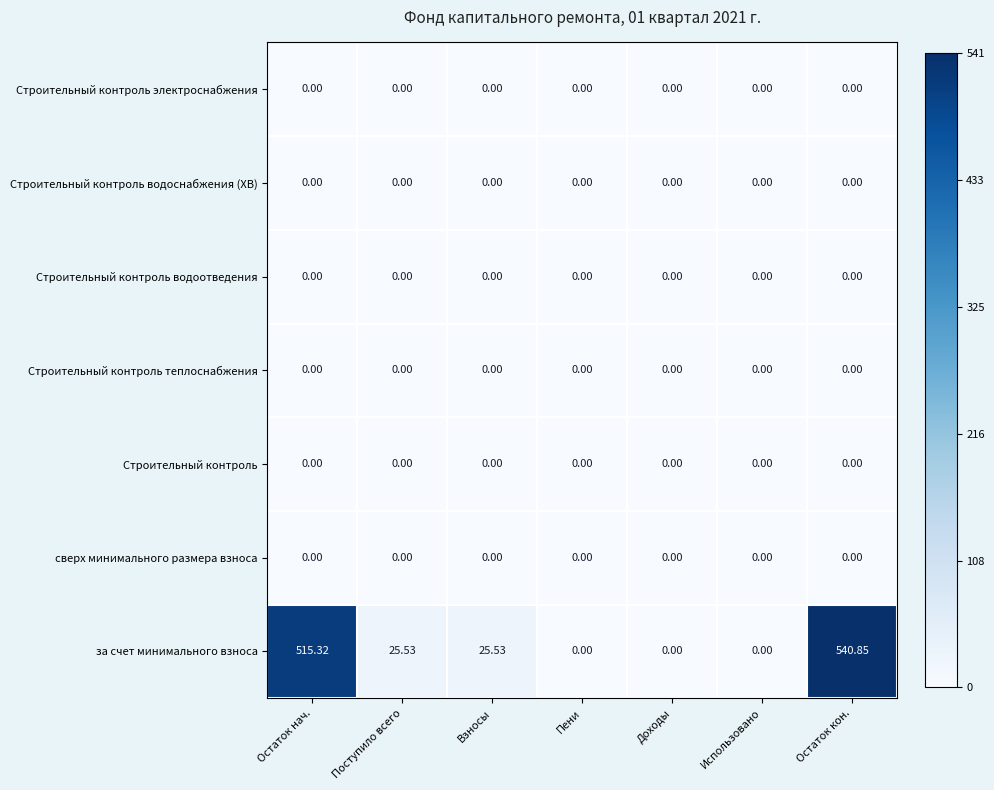

Which label corresponds to the largest value in the chart?

Остаток кон.